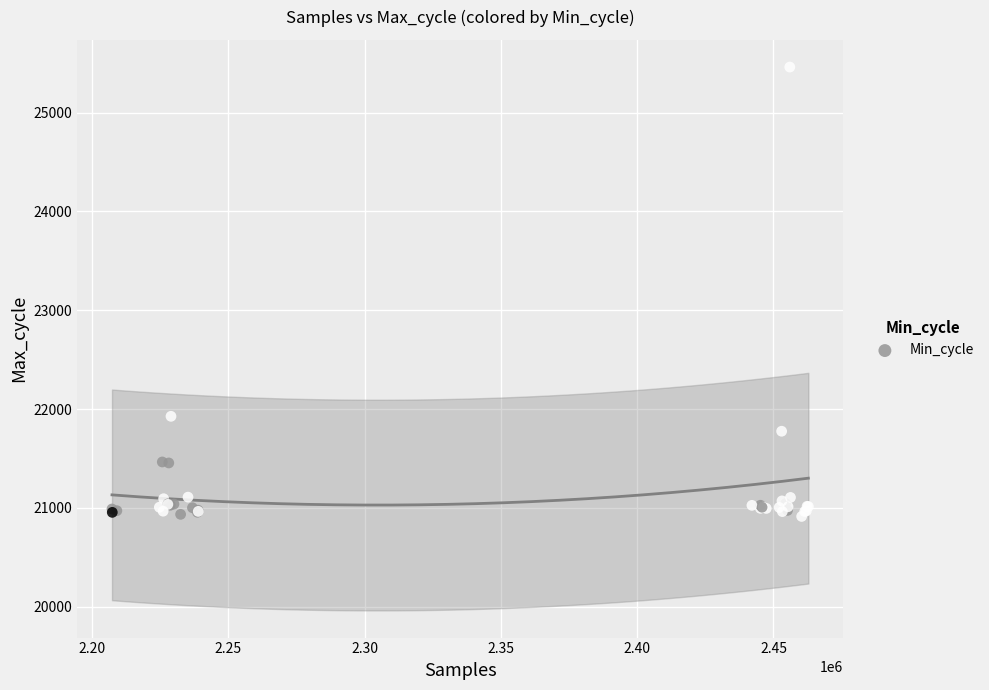

What Y value in the scatter plot is closest to 23187?

21927